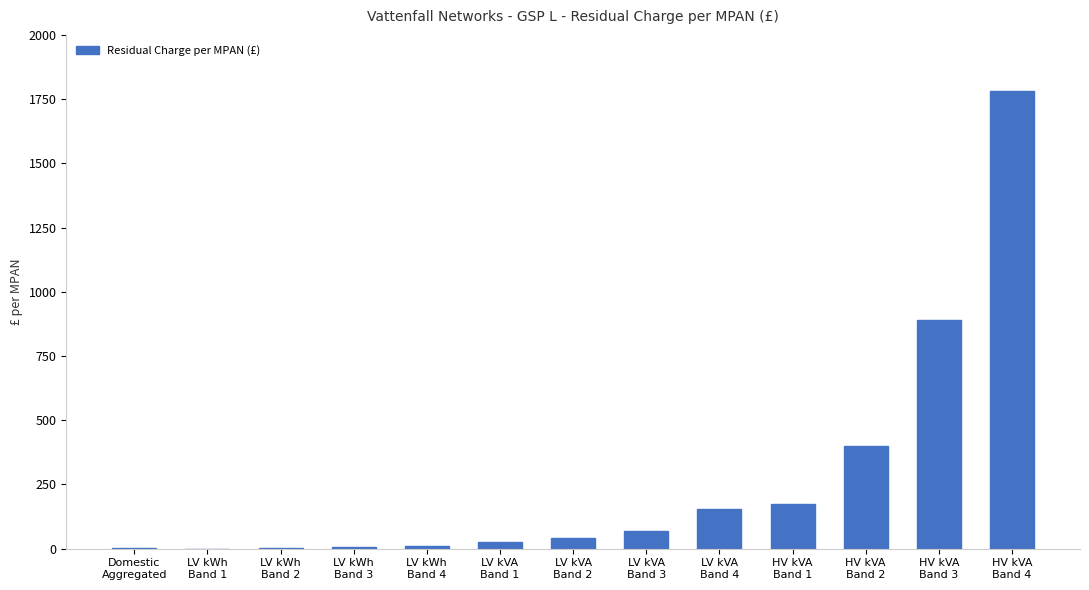

At which category does the chart reach its peak across all series?

HV kVA
Band 4